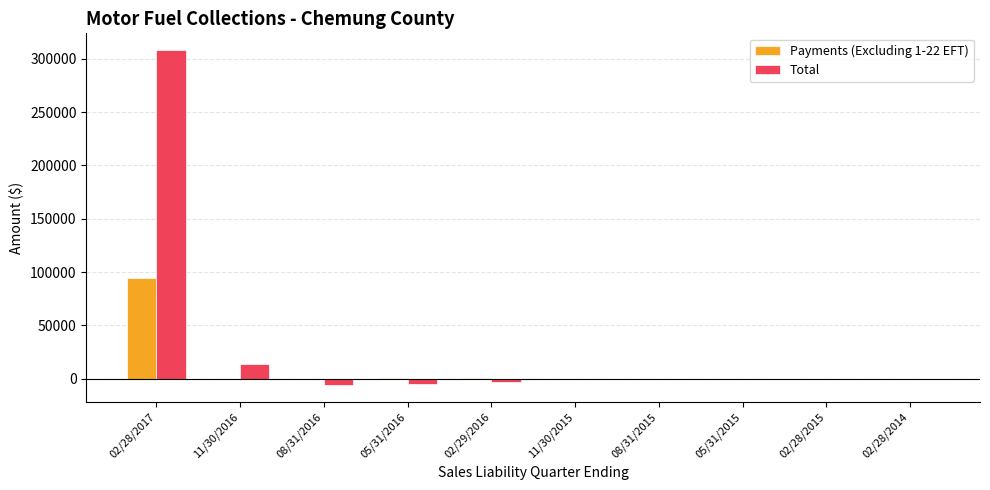

What is the greatest value displayed?

308110.7